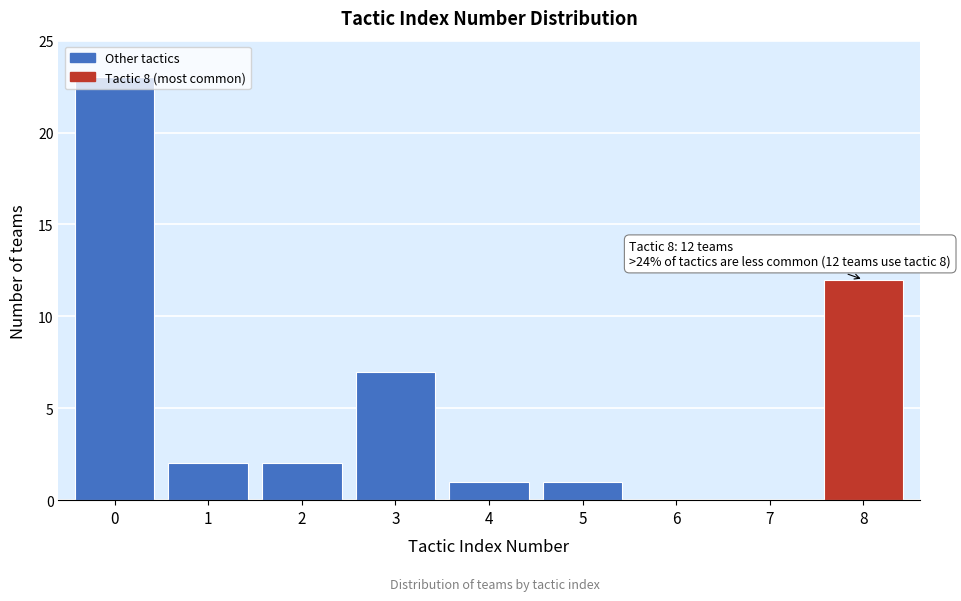

Read the value at 8.

12